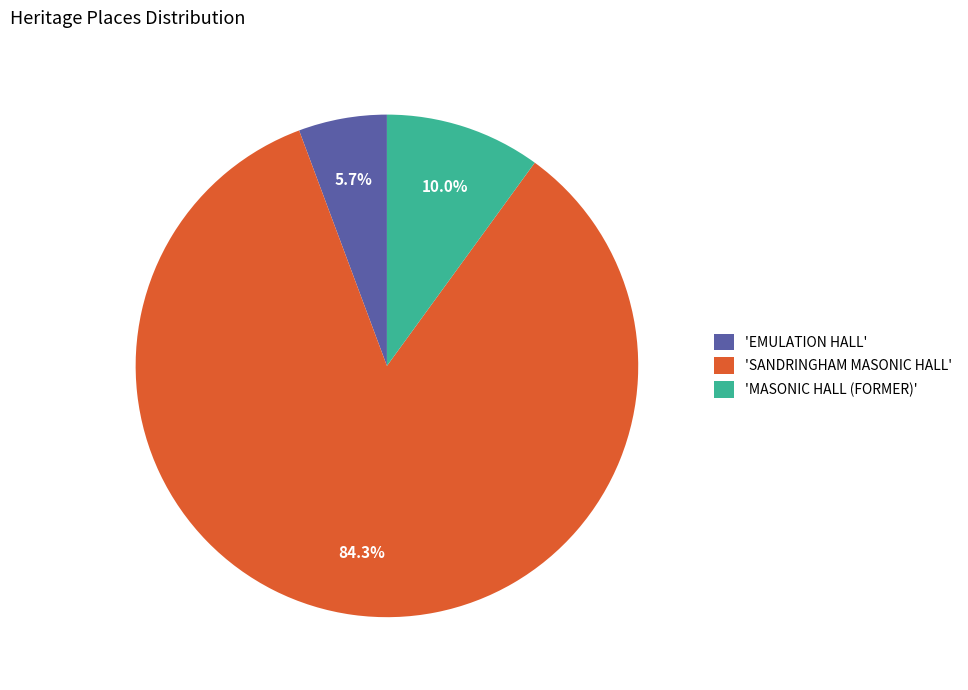

Is there a majority slice in this chart?

Yes